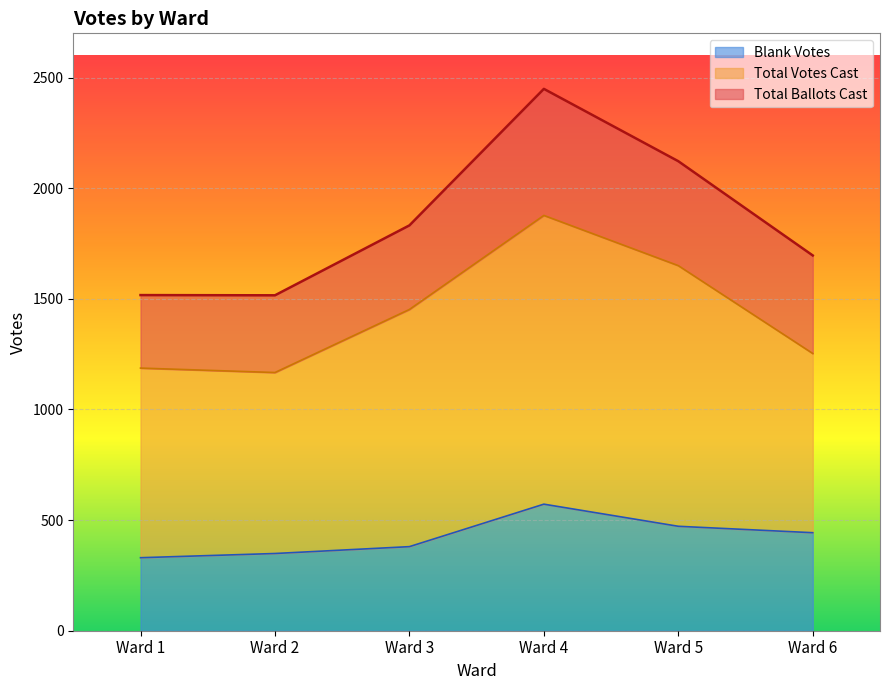

True or false: Total Ballots Cast has a value of 771 at Ward 4.

False